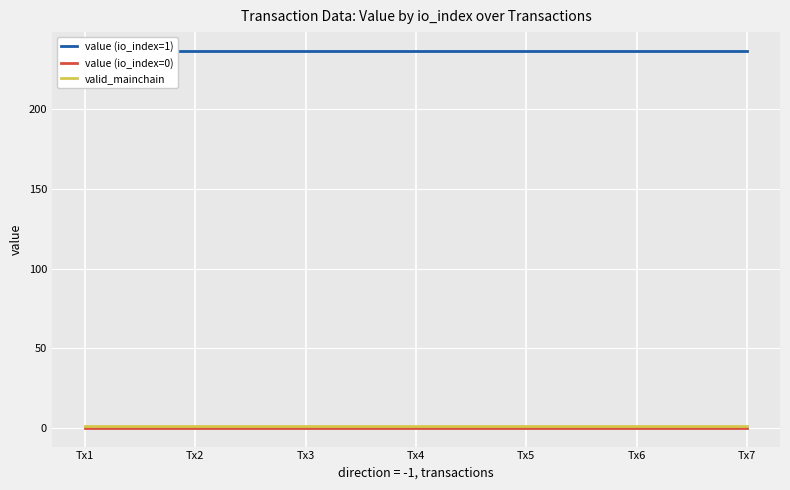

Does the chart display data point markers on the line(s)?

No